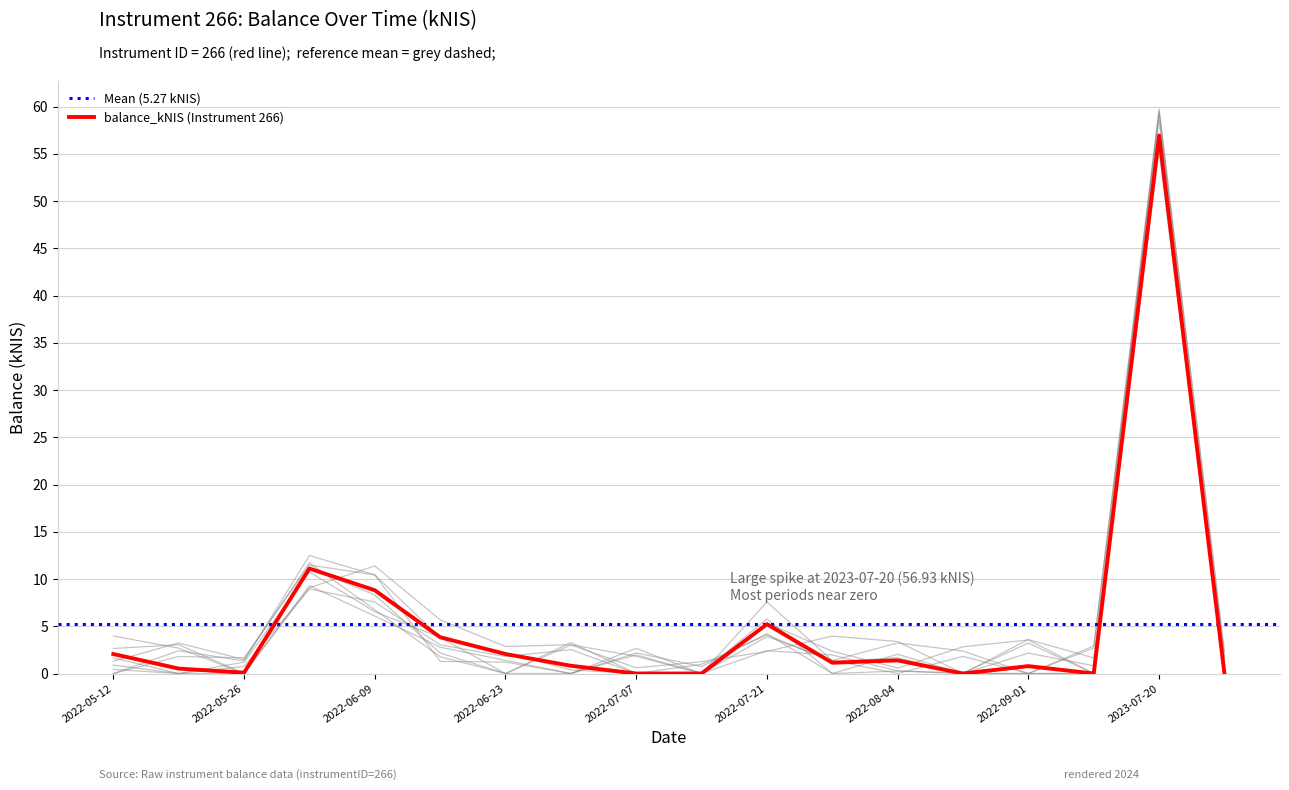

What is the difference between the values at 2022-05-19 and 2022-07-28?

0.6